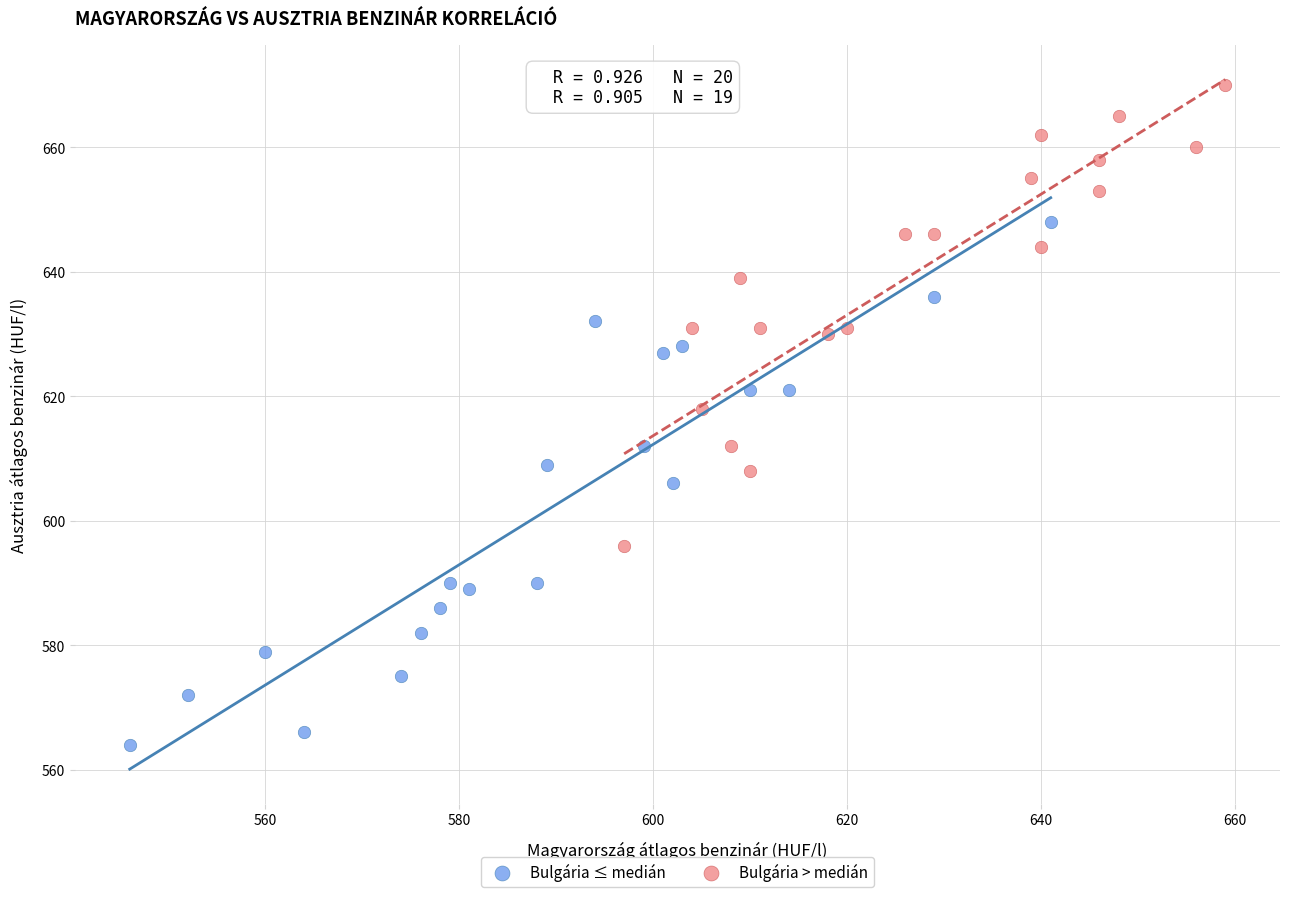

Which series contains the lowest Y value?

Bulgária ≤ medián